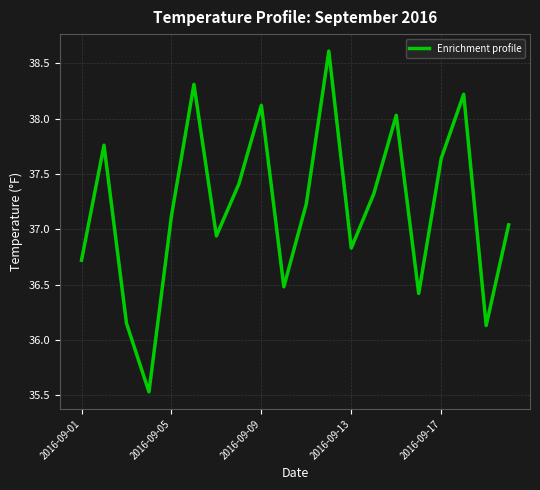

What is the greatest value displayed?

38.6